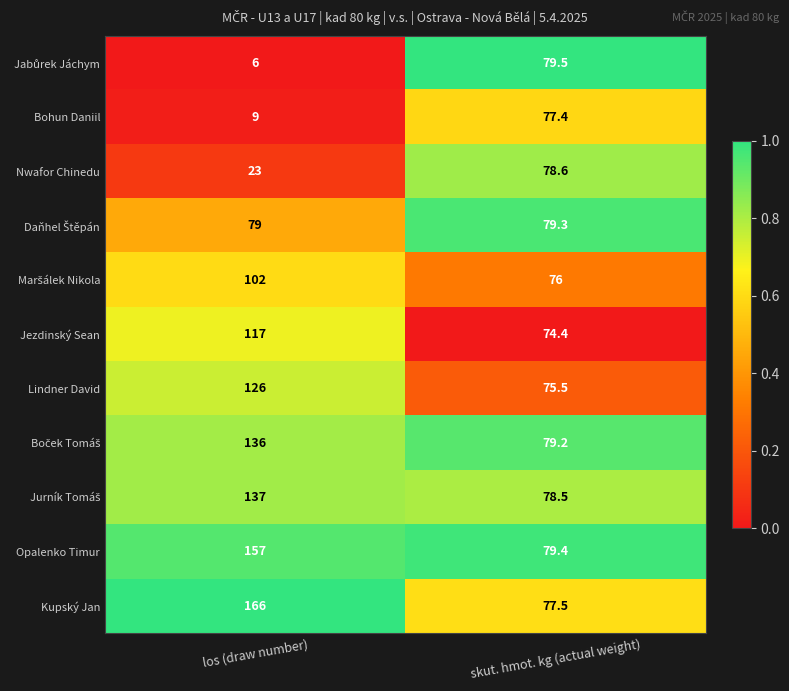

What is the approximate value of Nwafor Chinedu at skut. hmot. kg (actual weight)?

78.6